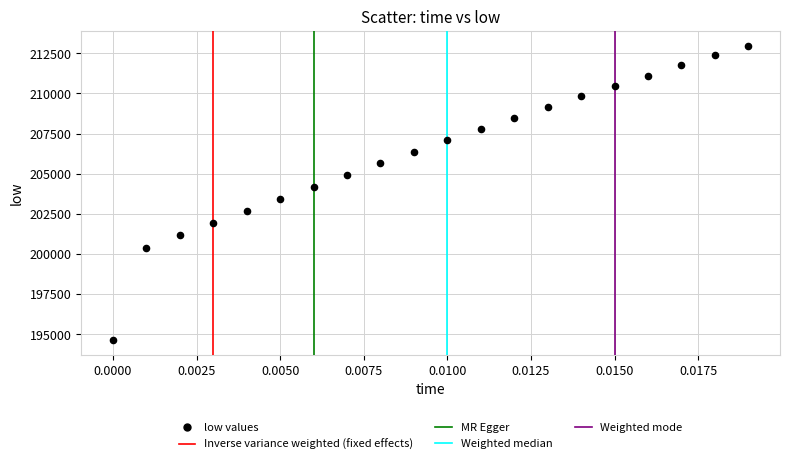

What is the range of Y values (max minus min)?

18316.6